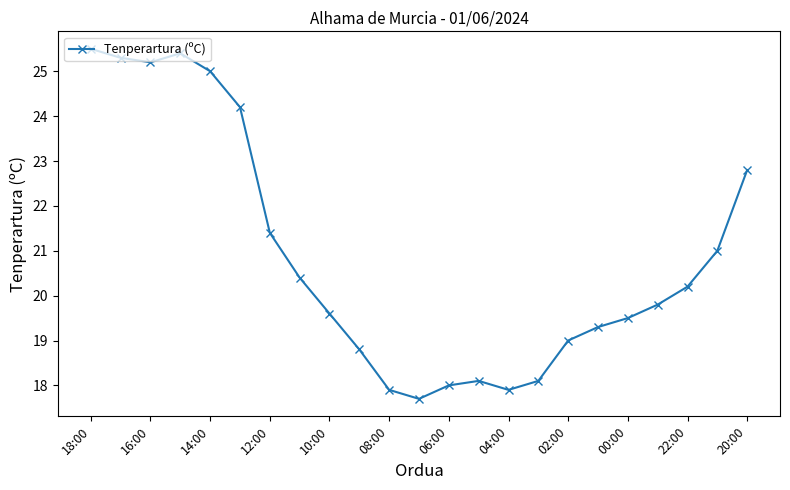

What is the average value?

20.9